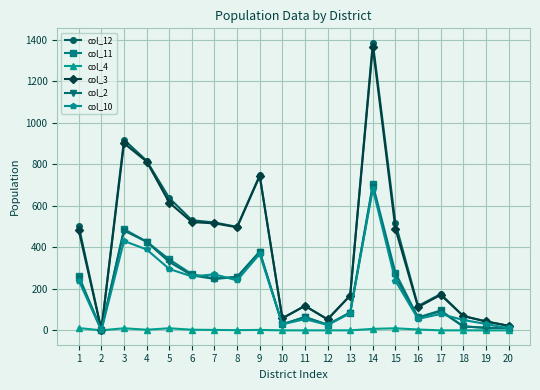

The value of col_4 at 20 is 0. True or false?

True